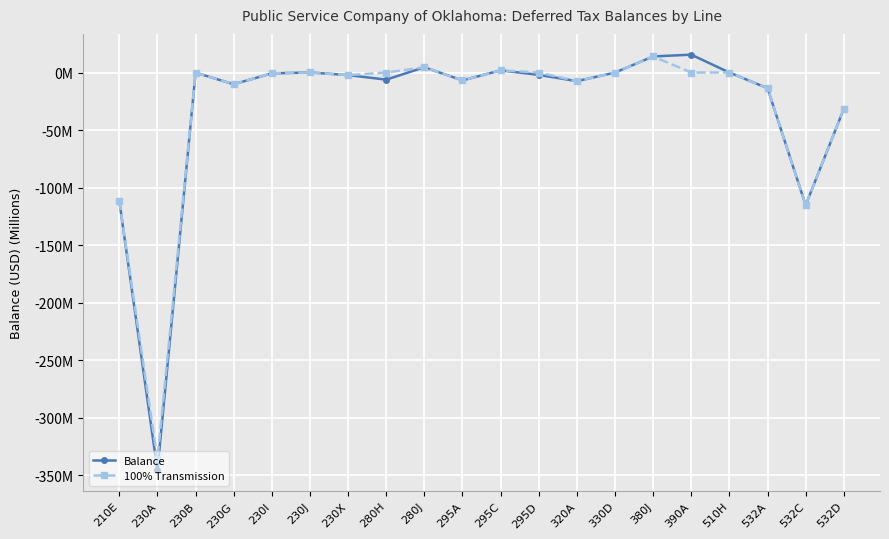

Is it true that 100% Transmission equals 14.0 at 380J?

True